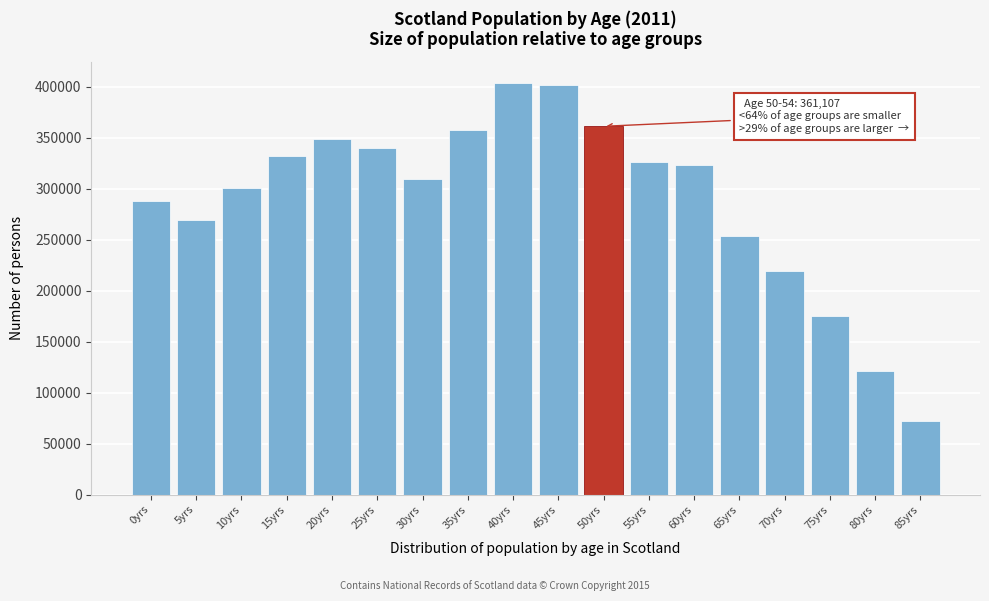

Reading left to right, transcribe all the data shown in this chart.

0yrs=287520	5yrs=269583	10yrs=300146	15yrs=332349	20yrs=348755	25yrs=340045	30yrs=309454	35yrs=357483	40yrs=403979	45yrs=401575	50yrs=361107	55yrs=326040	60yrs=323307	65yrs=254004	70yrs=219660	75yrs=174778	80yrs=120835	85yrs=72609